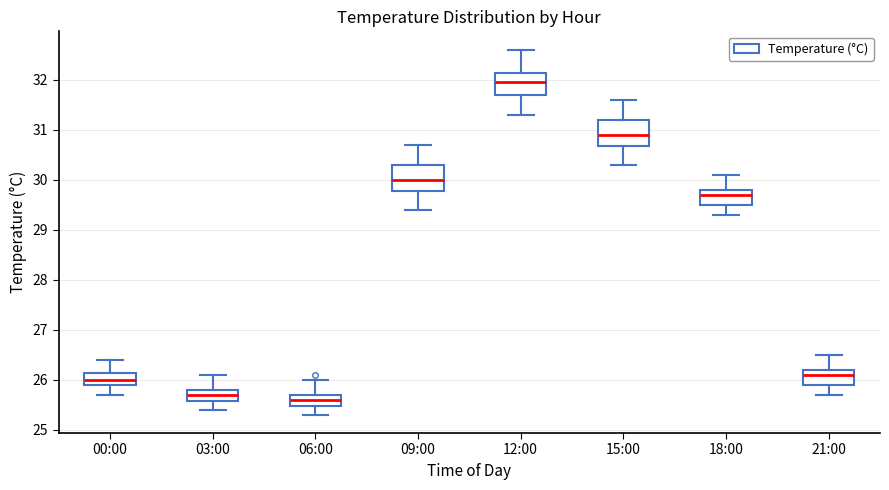

Where does the lower whisker of the box for 06:00 end on the y-axis? The values are not printed on the chart, so give them approximately, as read against the axis.

25.3